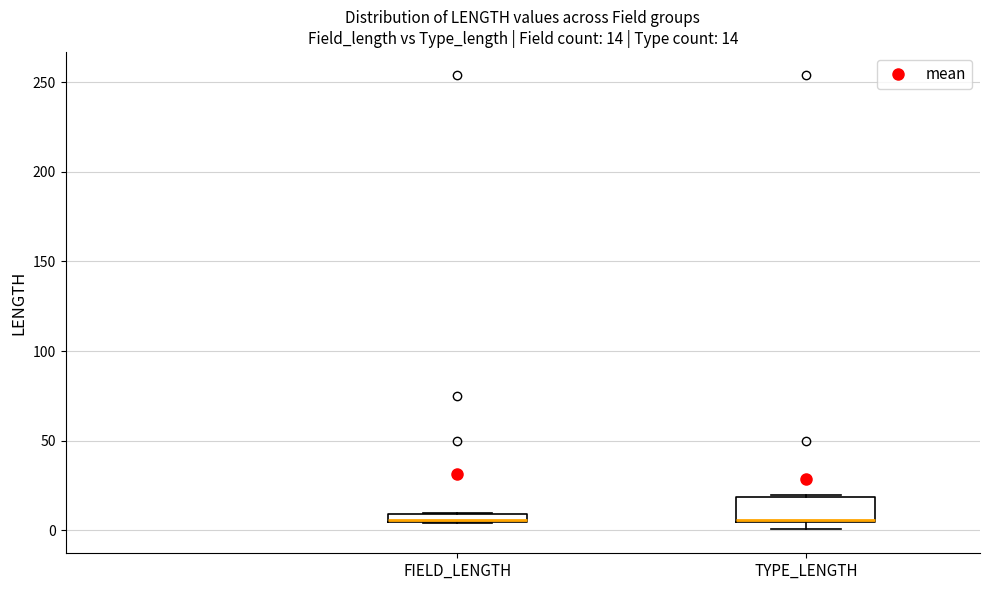

Which box is the tallest, from its lower edge to its upper edge?

TYPE_LENGTH